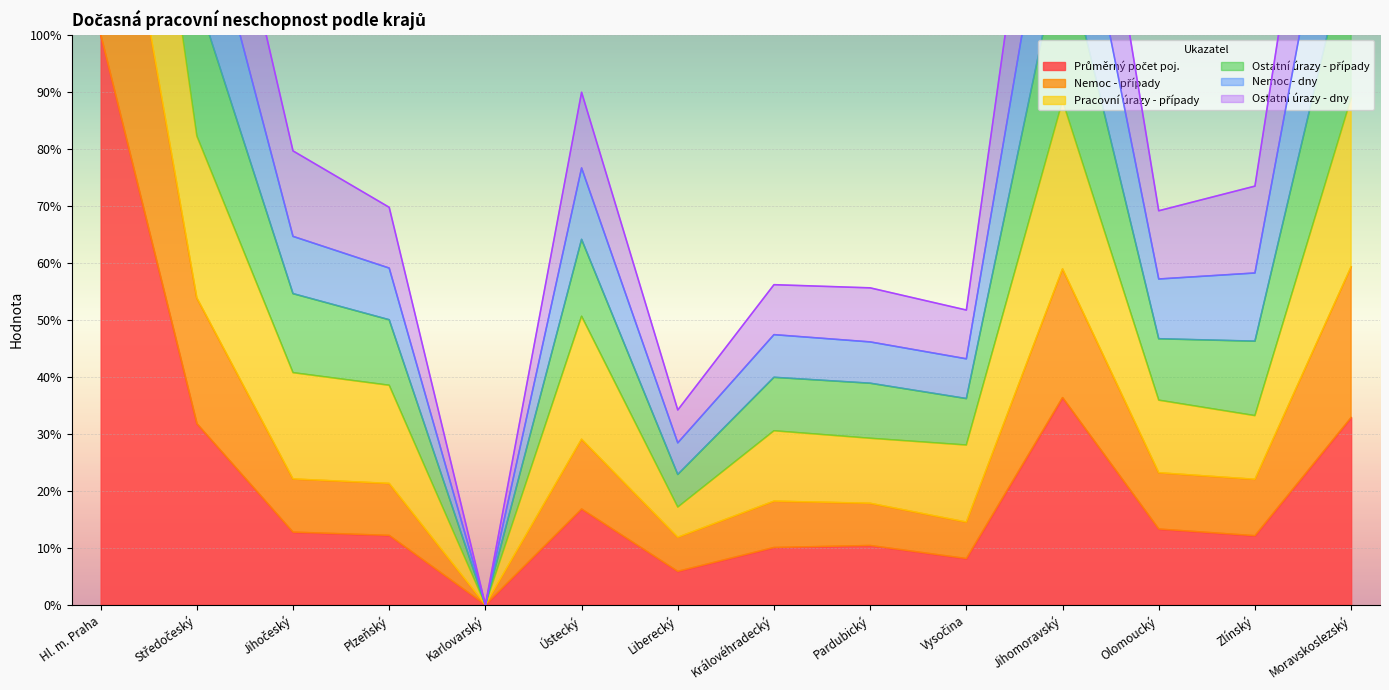

Where is Nemoc - případy nearest to the value 150?

Moravskoslezský